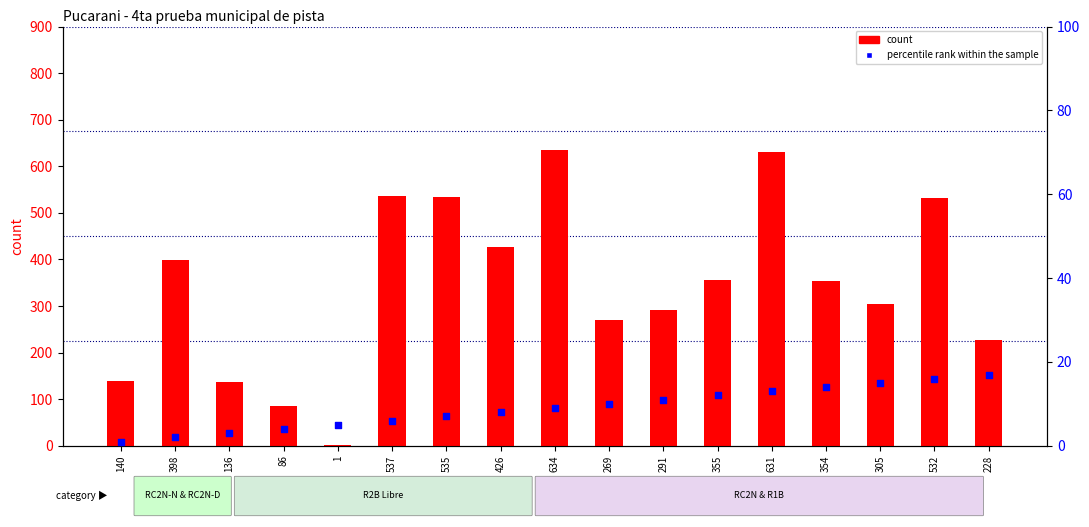

Which series contains the lowest Y value?

count